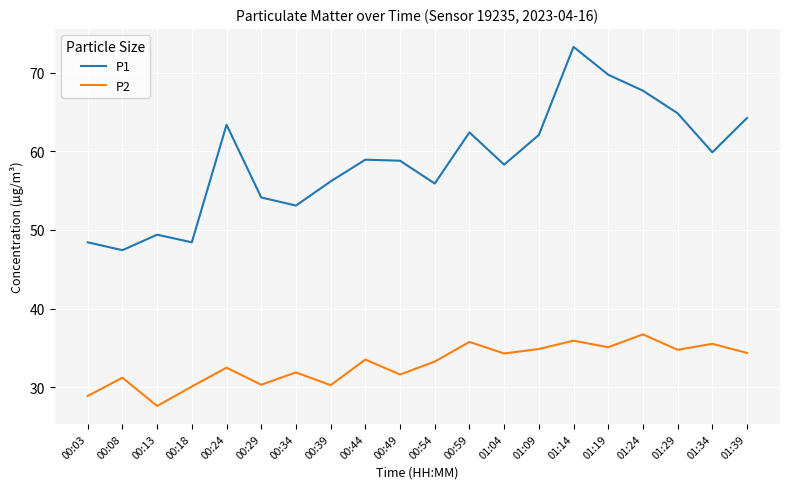

What position from the left is 00:39?

8